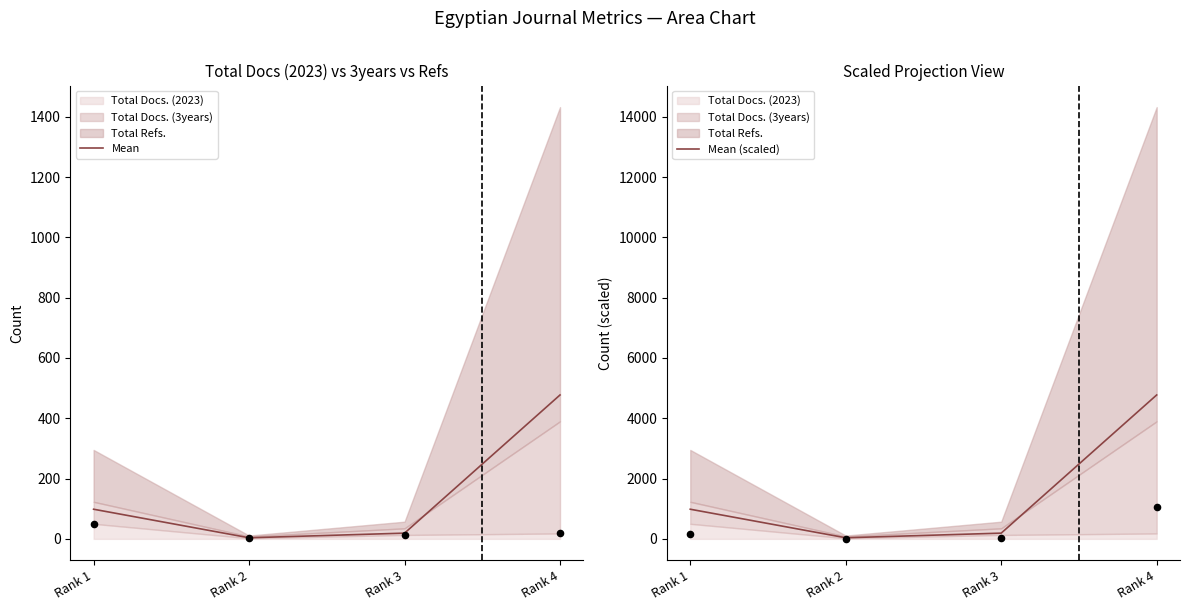

Which series contains the highest Y value?

Mean (scaled)